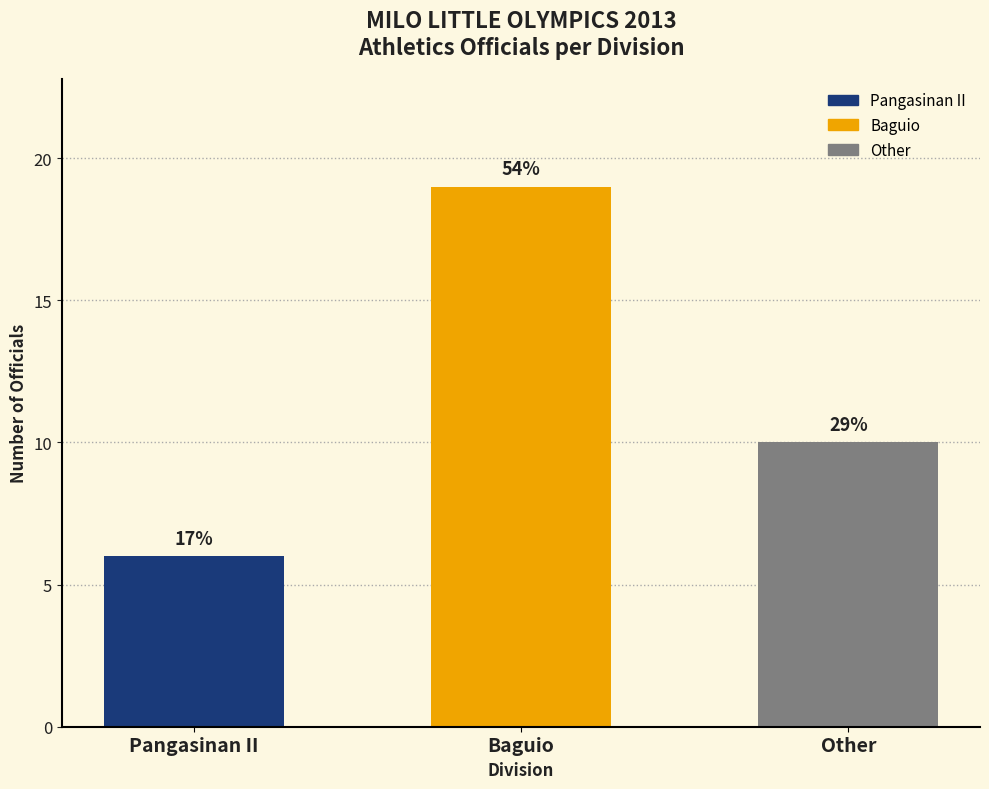

What is the label of the 1st bar from the right?

Other